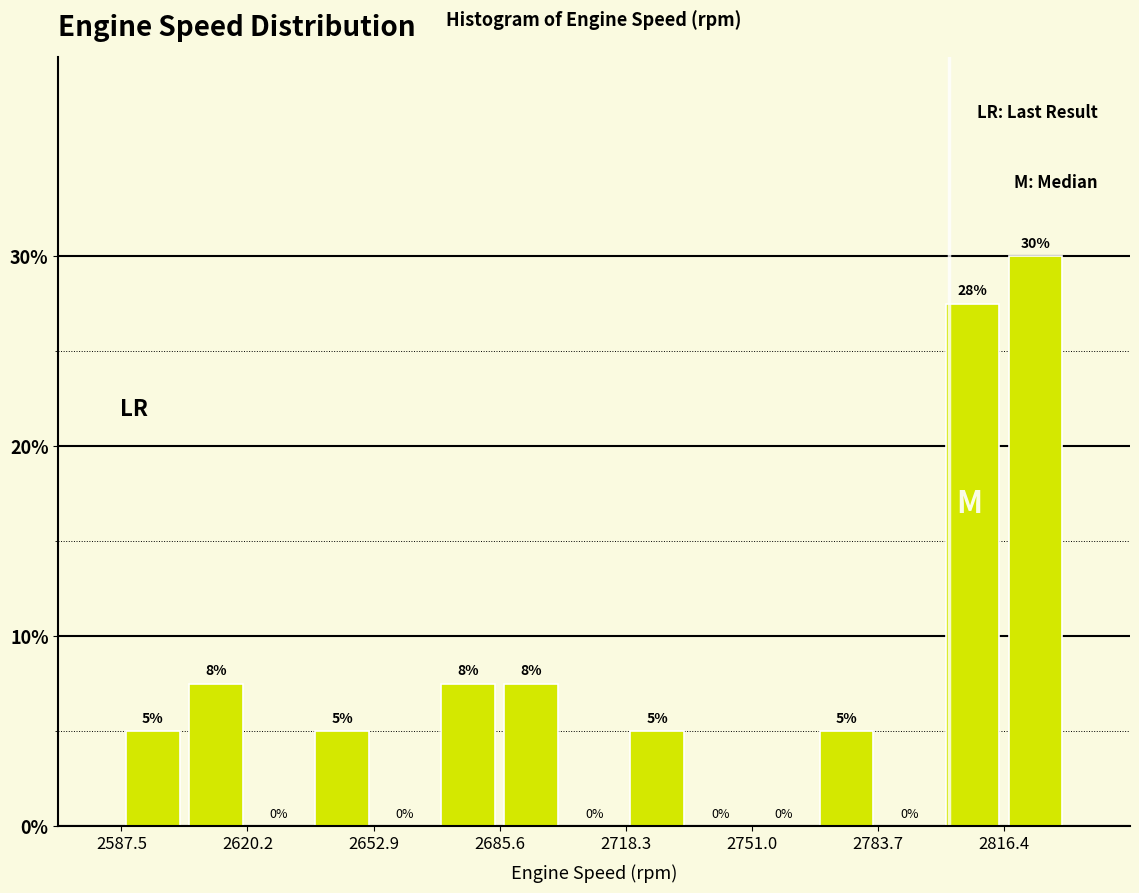

Read against the x-axis, roughly where is the centre of the tallest bar?

2825